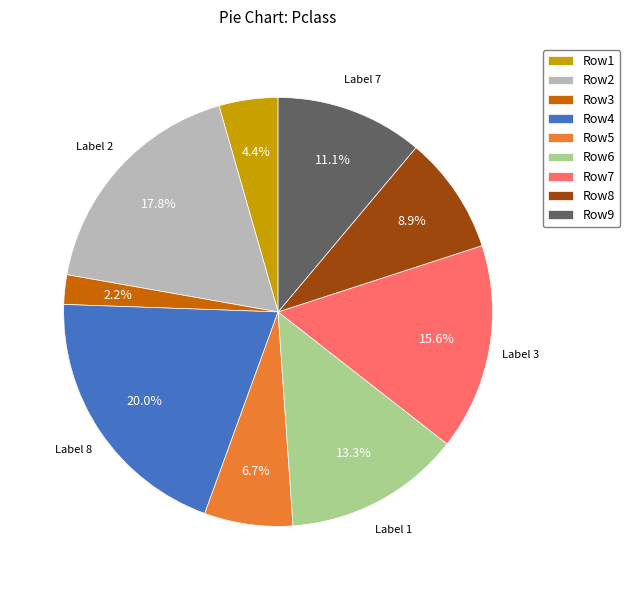

Rank the categories by value from highest to lowest.

Row4, Row2, Row7, Row6, Row9, Row8, Row5, Row1, Row3